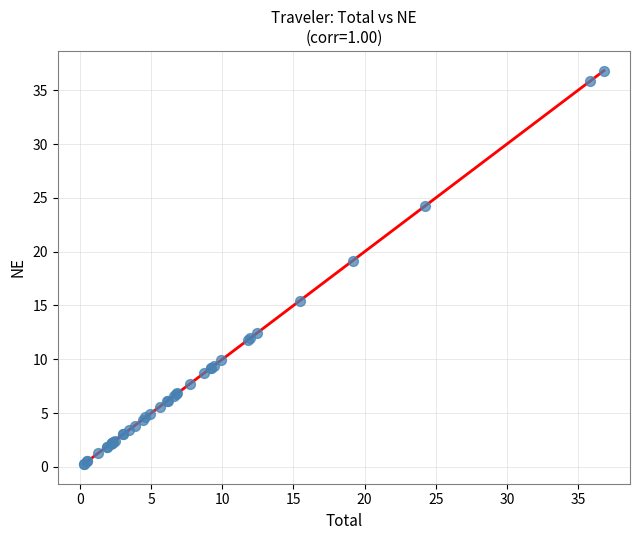

What Y value in the scatter plot is closest to 18?

19.2